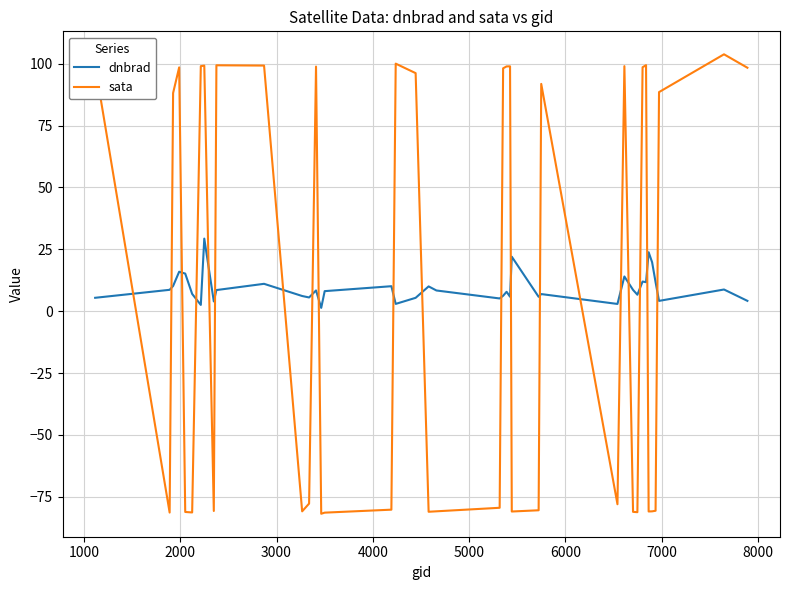

How many intersections are there between sata and dnbrad?

20